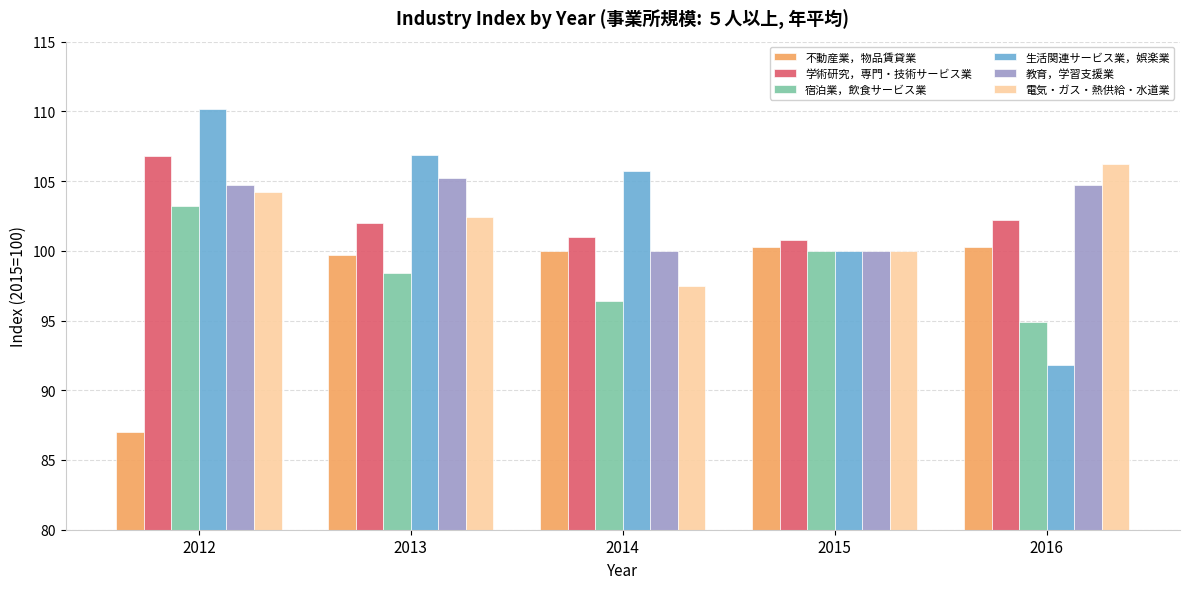

Is the value of 教育，学習支援業 at 2015 greater than the value of 学術研究，専門・技術サービス業 at 2013?

No